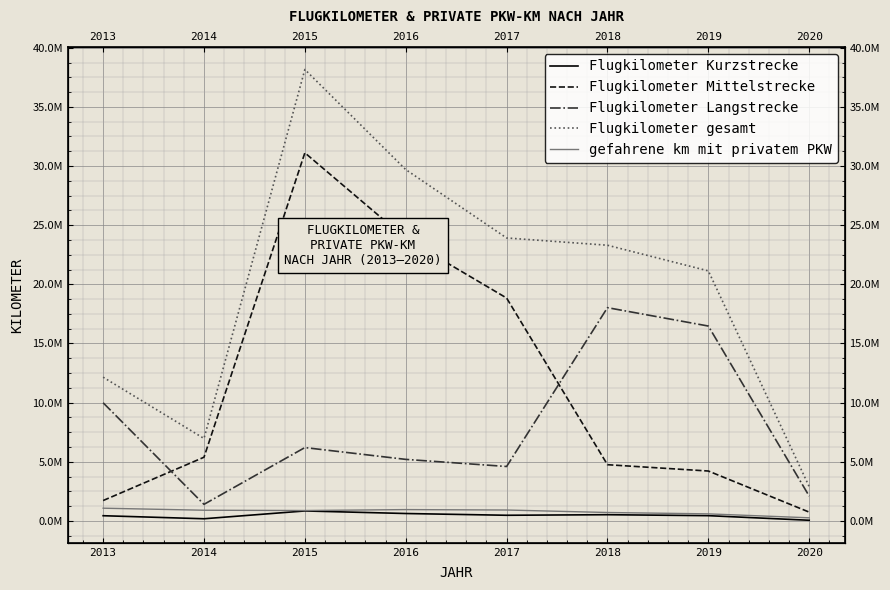

How many lines are shown in the chart?

5